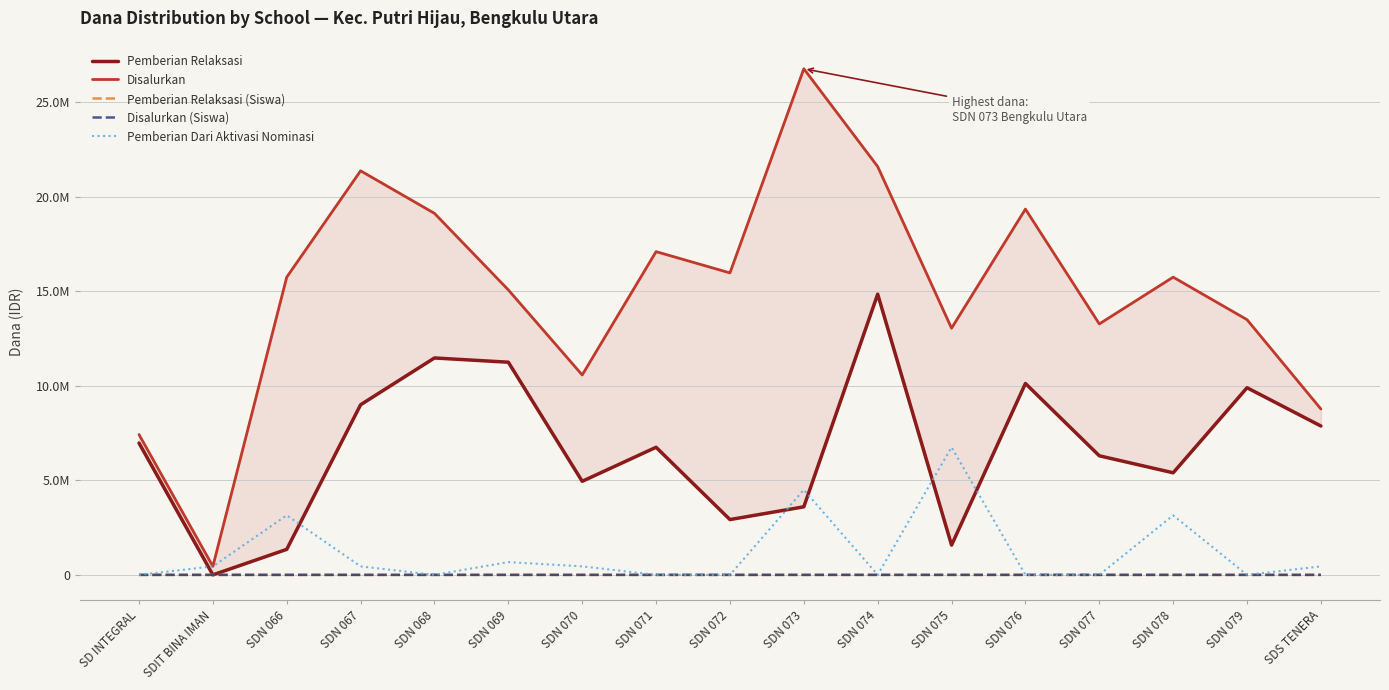

How many interior local valleys does the Pemberian Dari Aktivasi Nominasi series have?

3